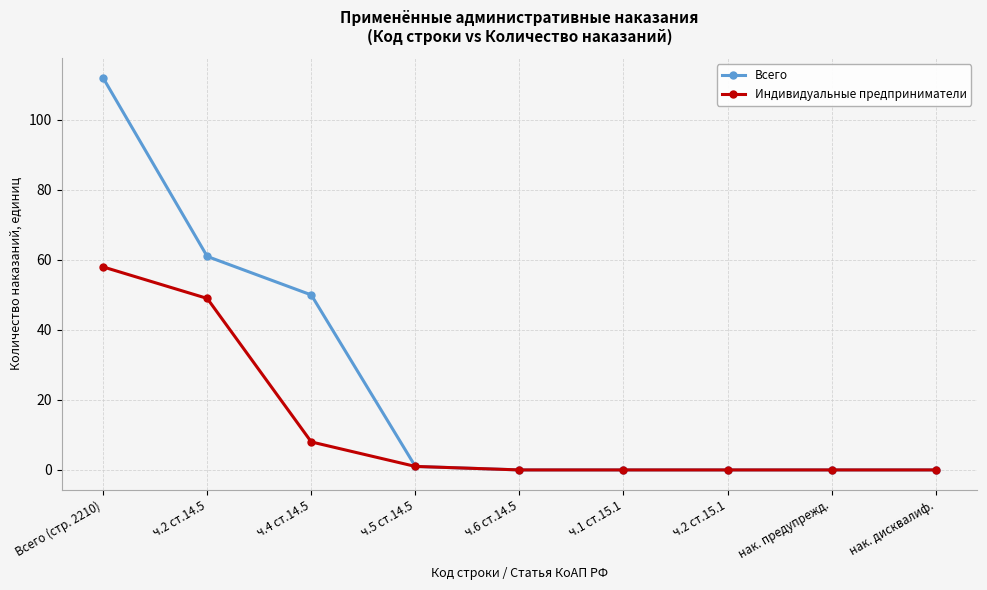

What are all the series names shown in the legend?

Всего, Индивидуальные предприниматели